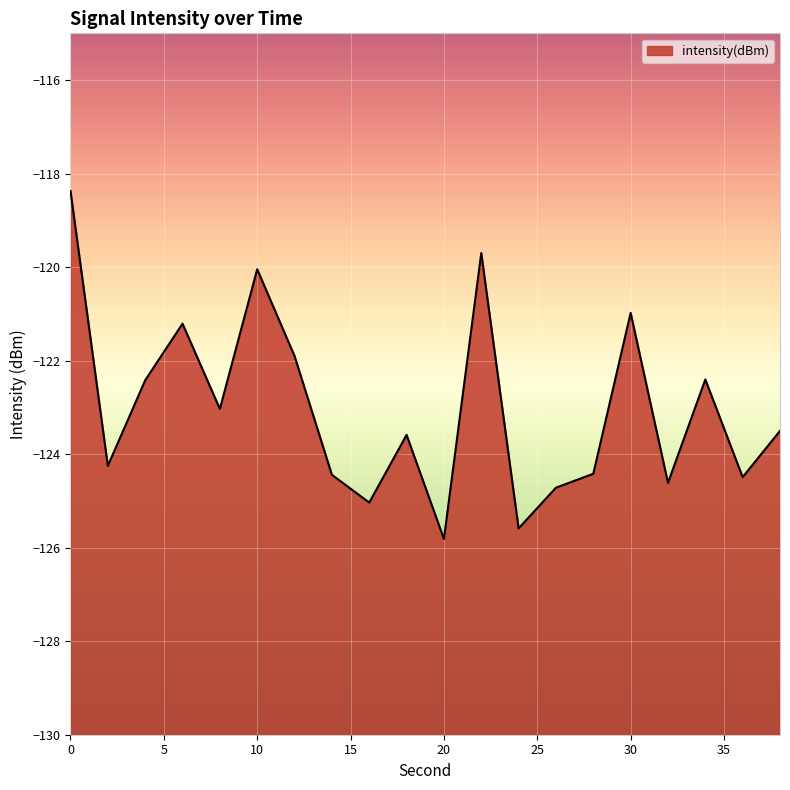

Where is the first local maximum?

6